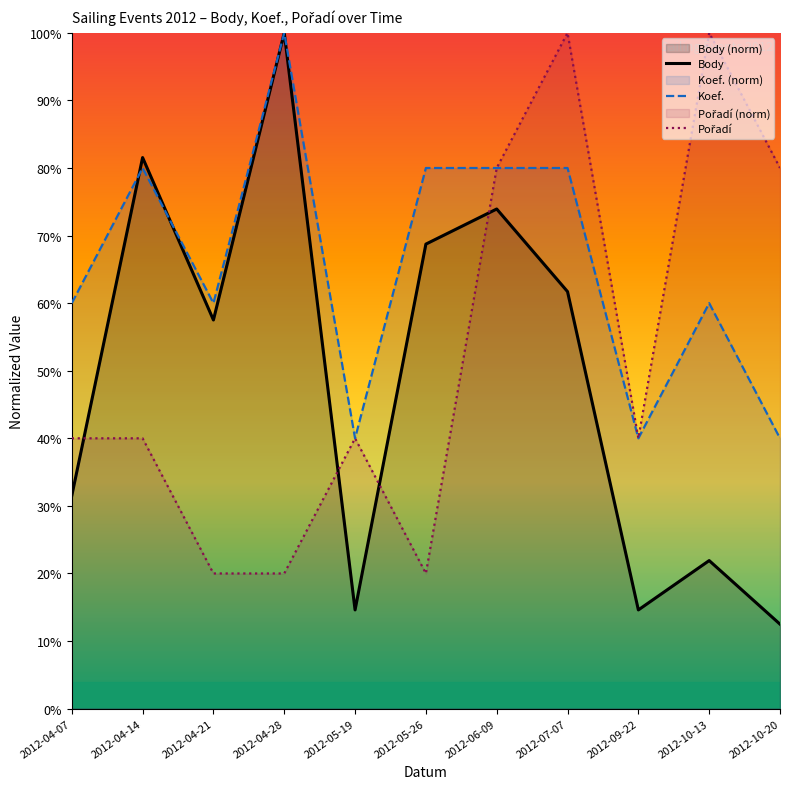

At which category is the sum across all series the highest?

2012-07-07